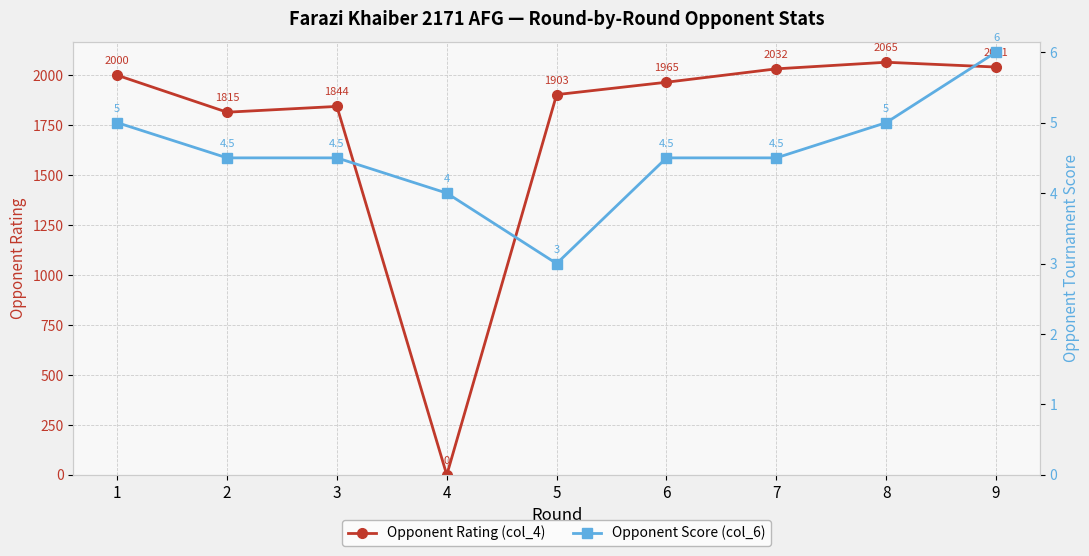

What is the total value across all series at 5?

1906.0